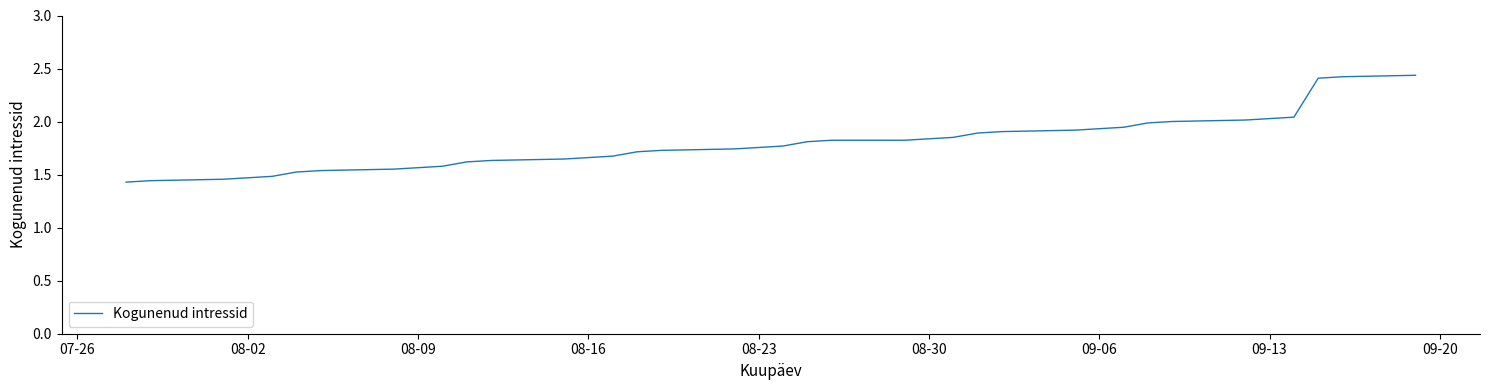

What is the difference between the maximum and minimum values?

1.0